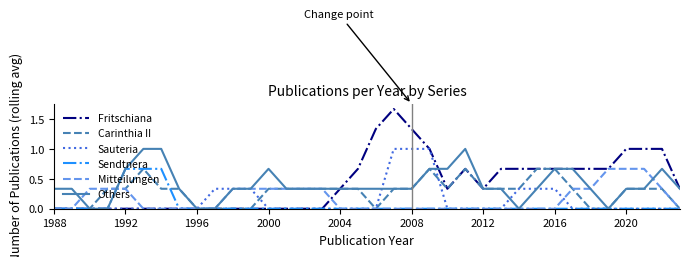

Which series has the largest range (max minus min)?

Fritschiana